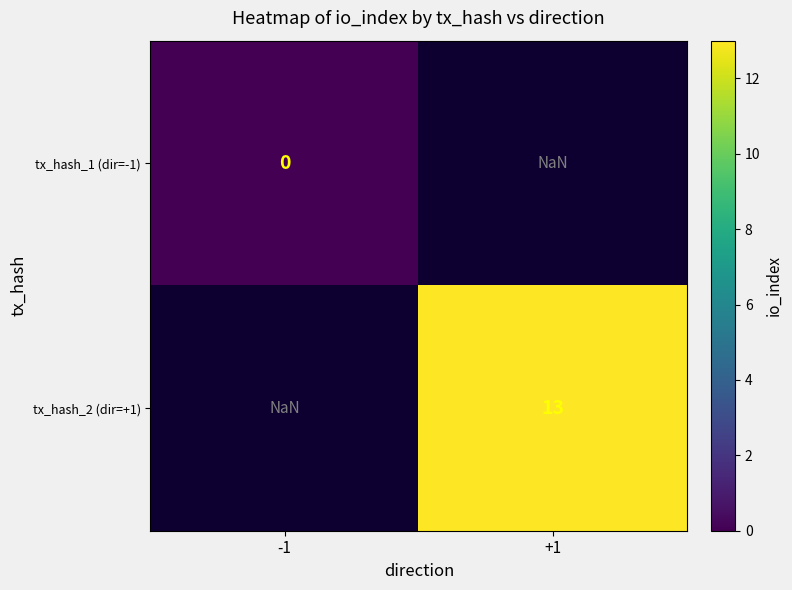

How many series are shown in this chart?

2